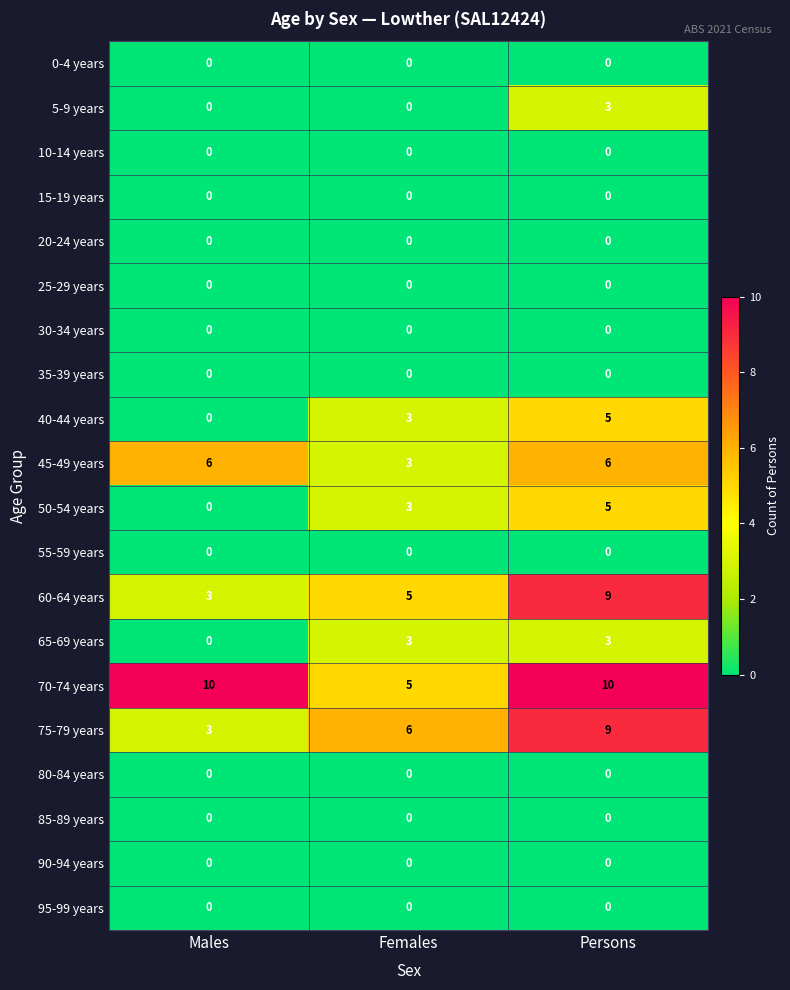

List the labels in order of 40-44 years value, smallest first.

Males, Females, Persons